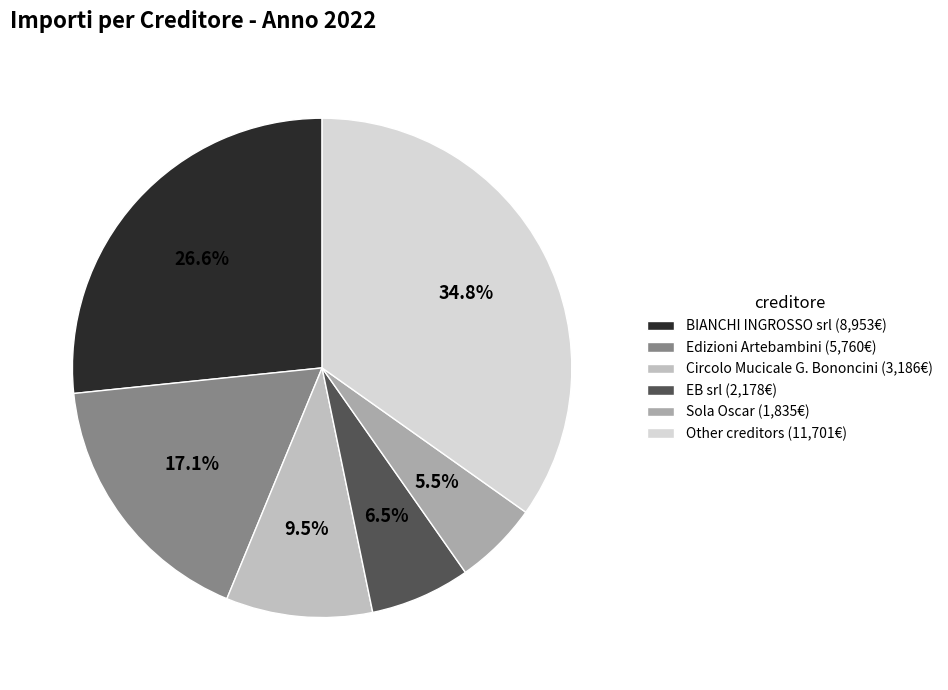

How many slices are in this pie chart?

6